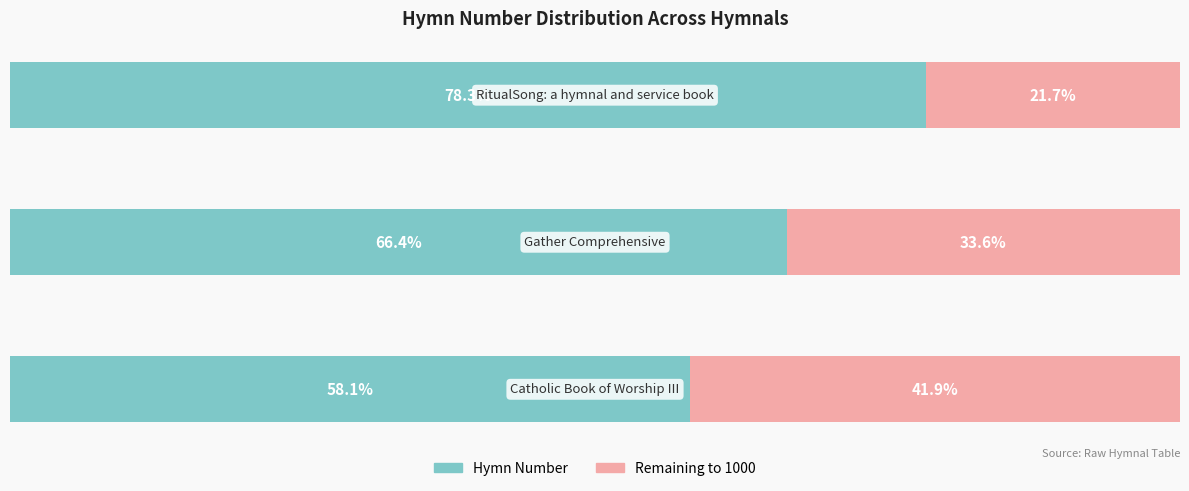

What are all the series names shown in the legend?

Hymn Number, Remaining to 1000